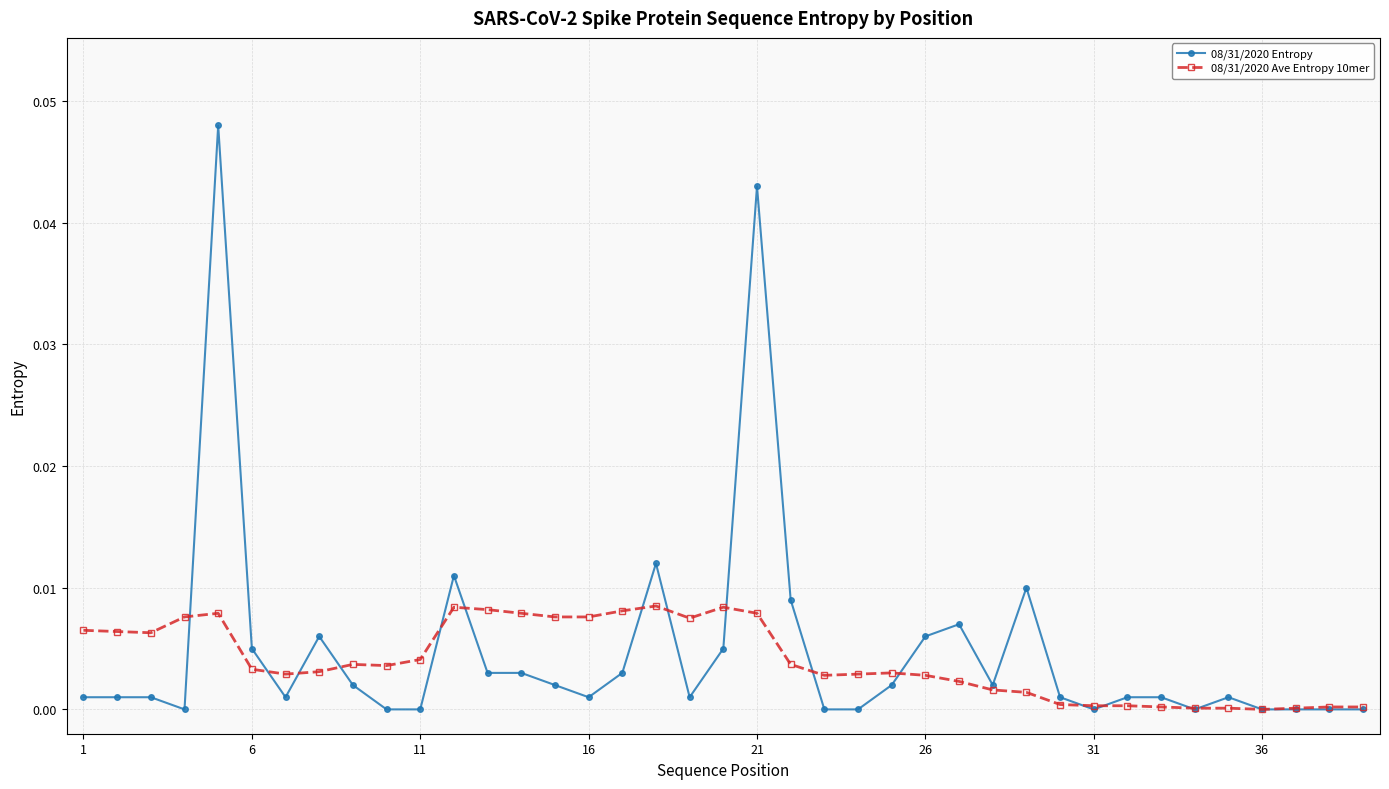

True or false: 08/31/2020 Ave Entropy 10mer has more than 1 points higher than both neighbors.

True